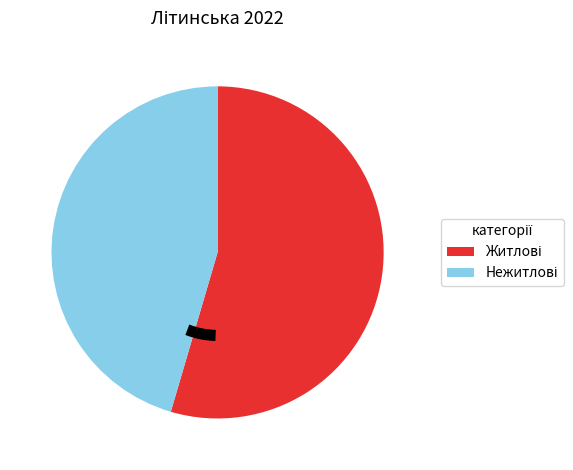

Does any single category account for the majority?

Yes